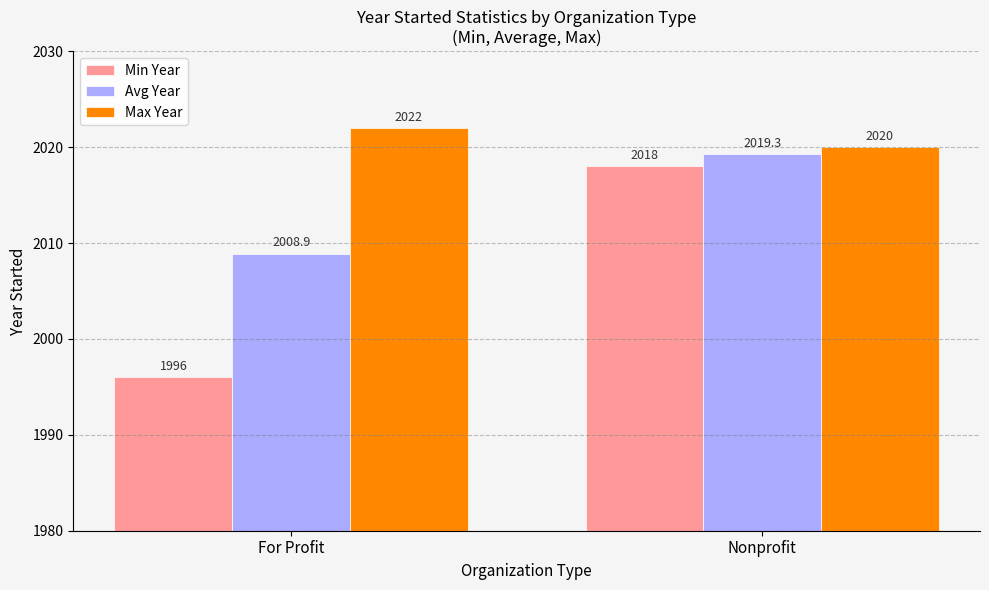

Reading left to right, what are all the values shown in this chart?

Min Year: 1996.0	2018.0
Avg Year: 2008.9	2019.3
Max Year: 2022.0	2020.0